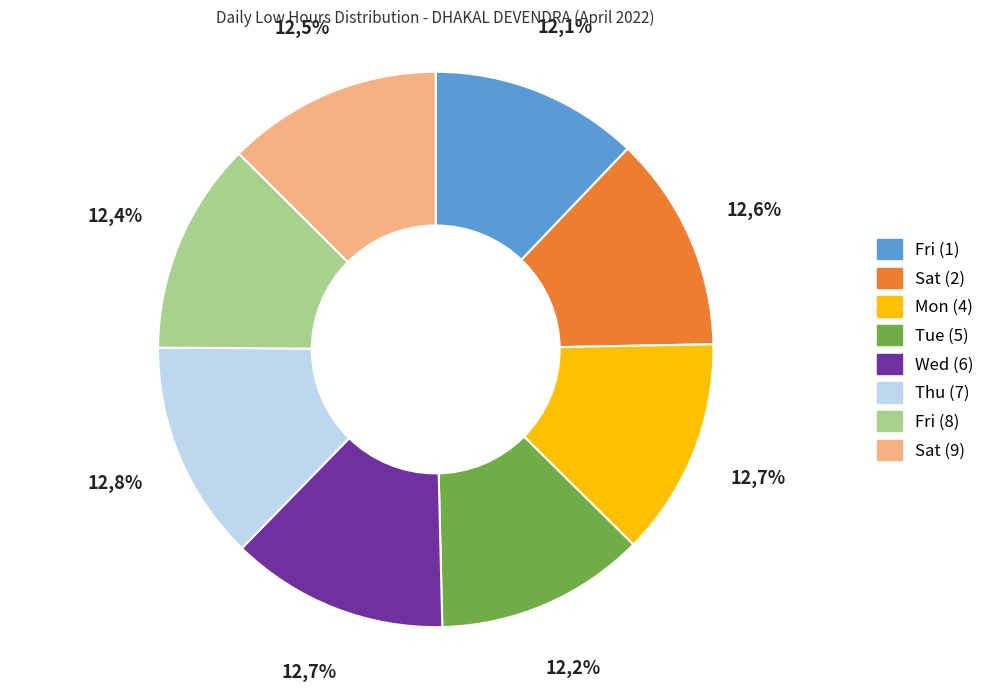

What percentage is NOT represented by Wed (6)?

87.3%